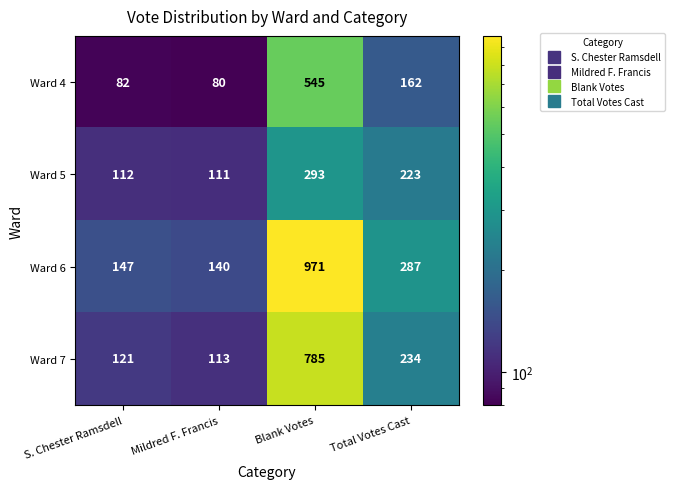

List the series in order of their peak value, highest first.

Ward 6, Ward 7, Ward 4, Ward 5